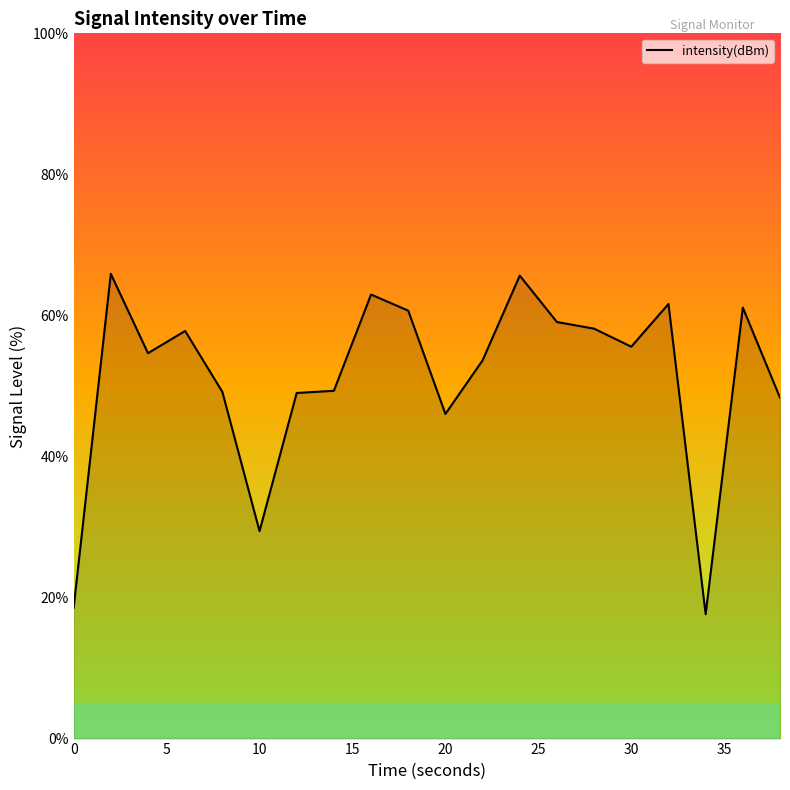

What is the greatest value displayed?

65.9